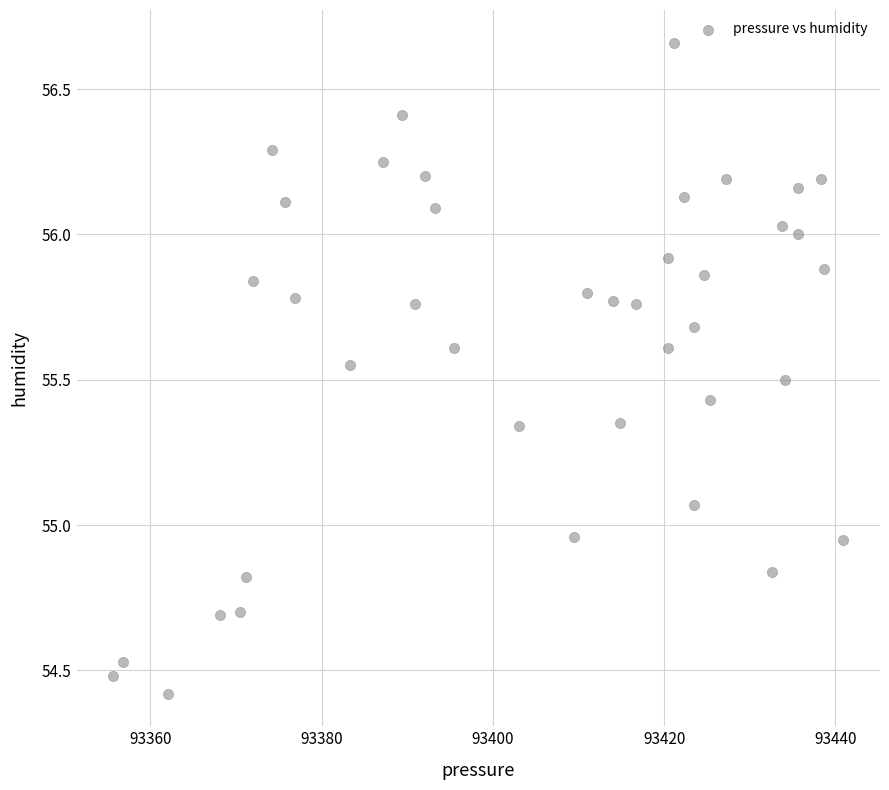

What is the range of X values (max minus min)?

85.3